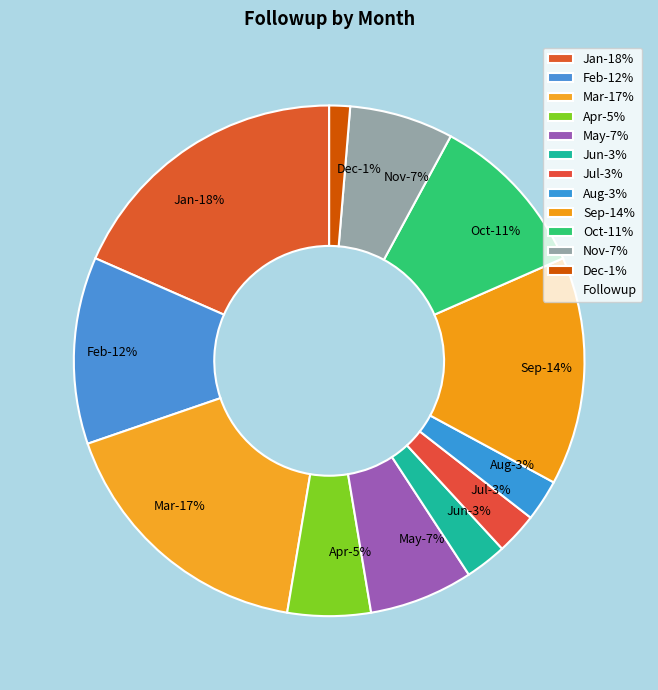

How many segments does this pie chart have?

12